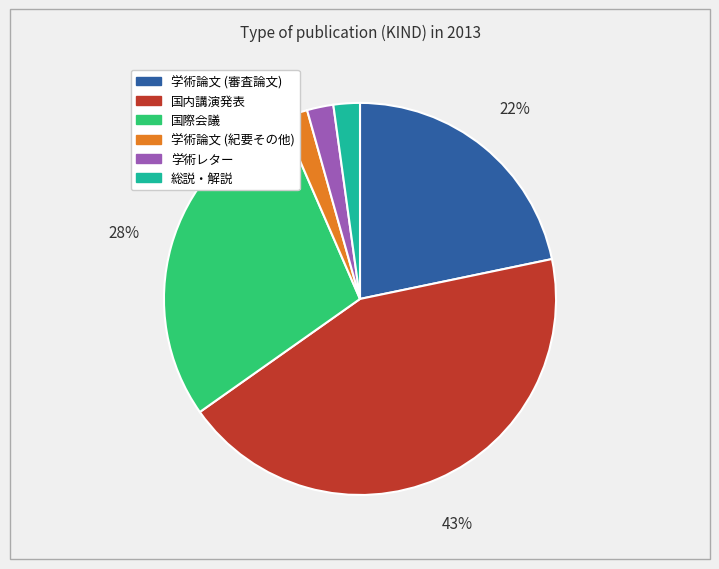

True or false: 学術レター accounts for 12% of the total.

False